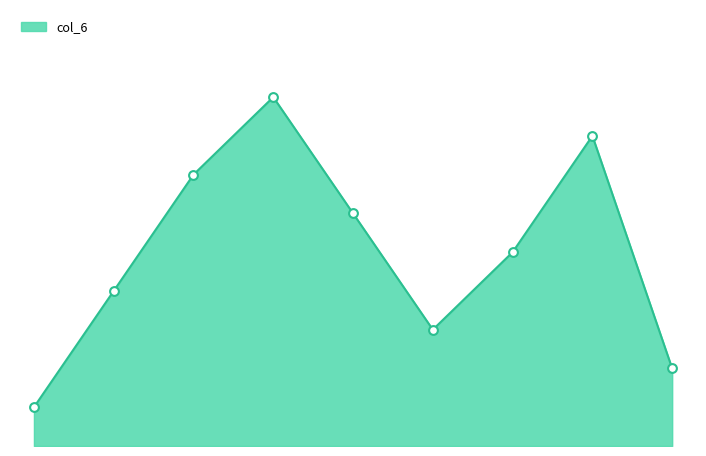

How many lines are shown in the chart?

1